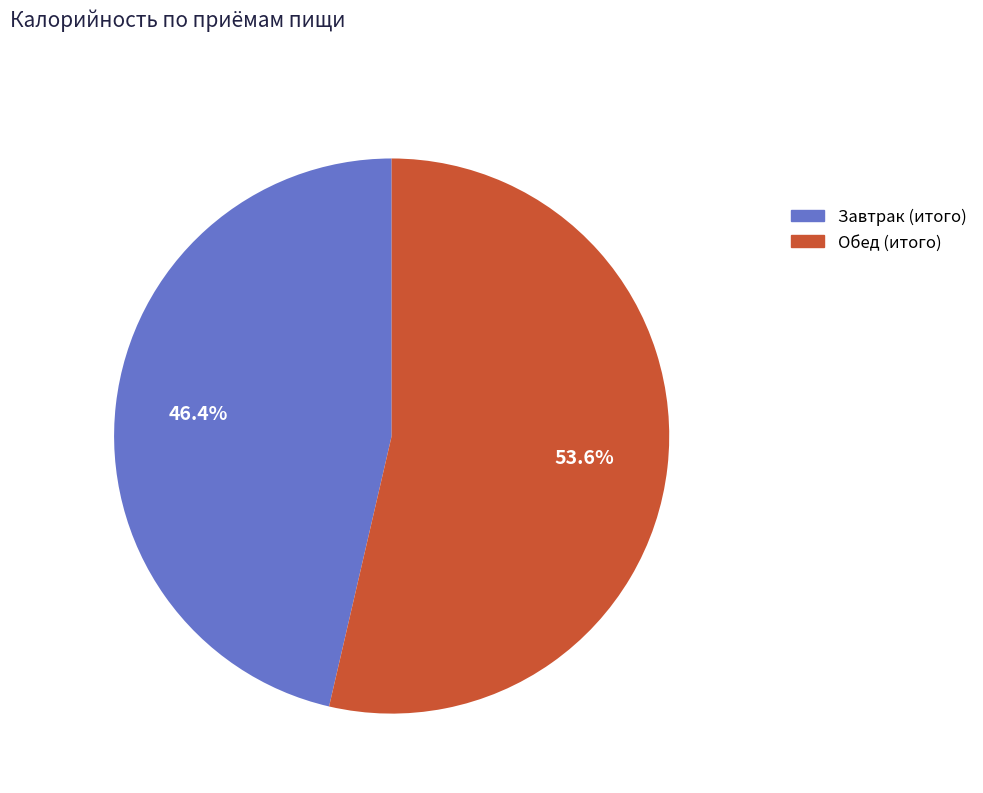

What percentage is the Обед (итого) slice, to the nearest percent?

54%